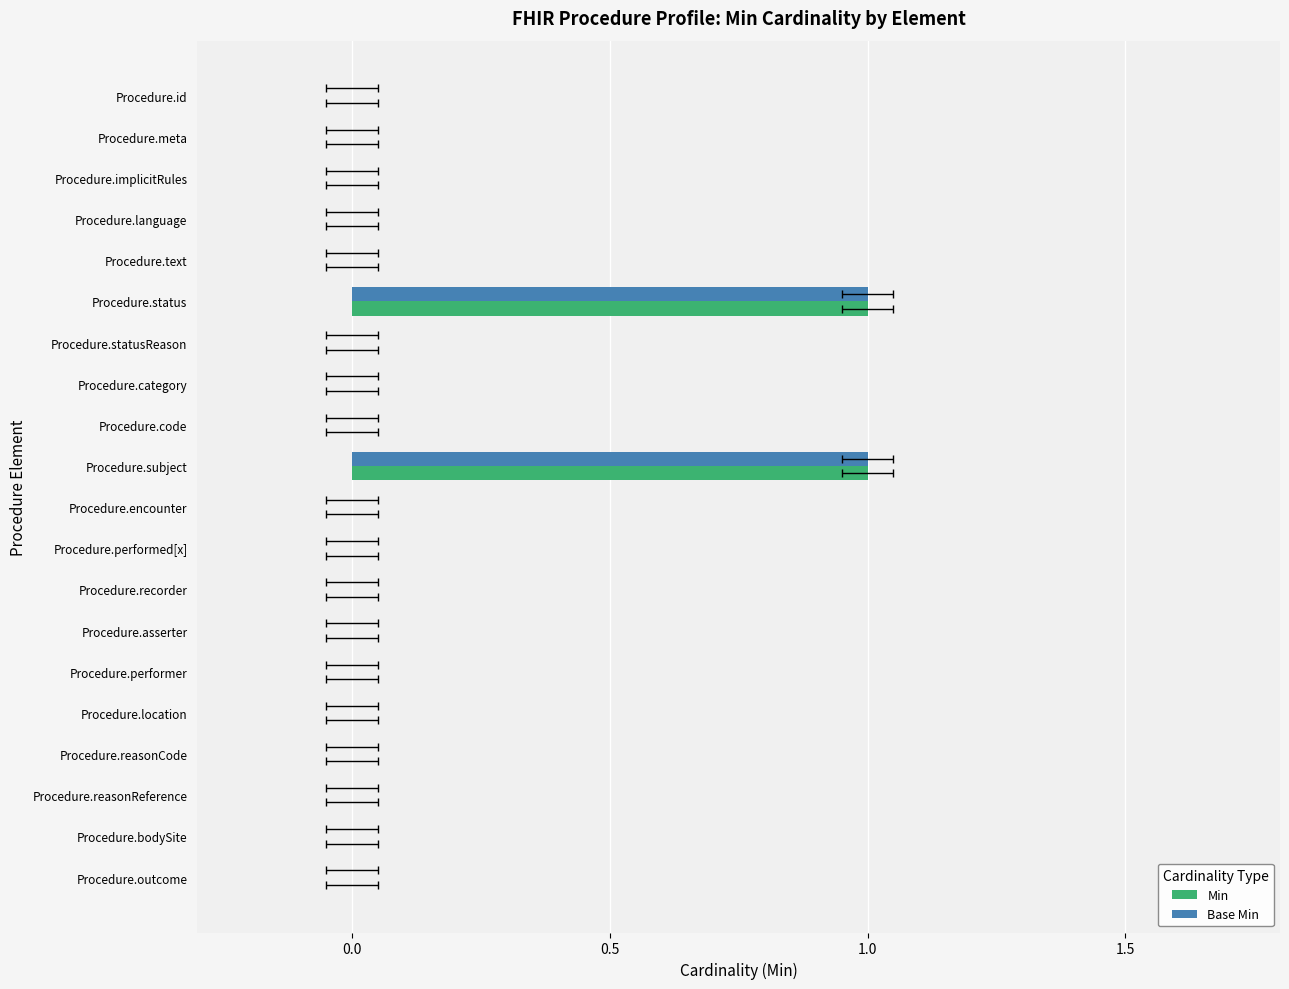

The value of Base Min at Procedure.asserter is 0. True or false?

True